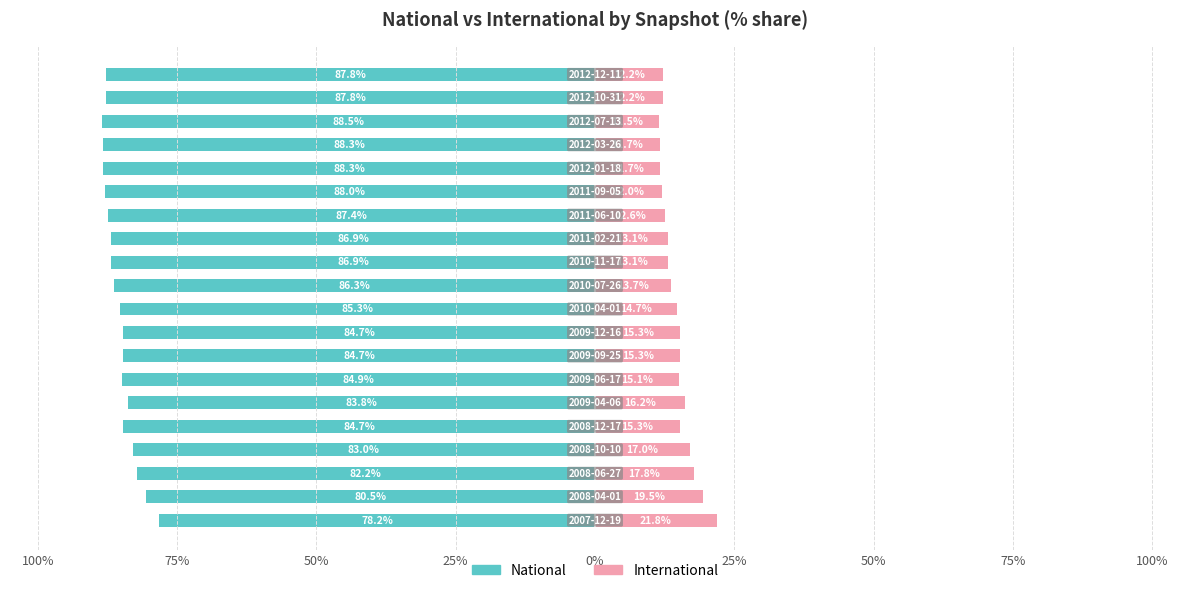

Which series changed the most between 10 and 17?

National